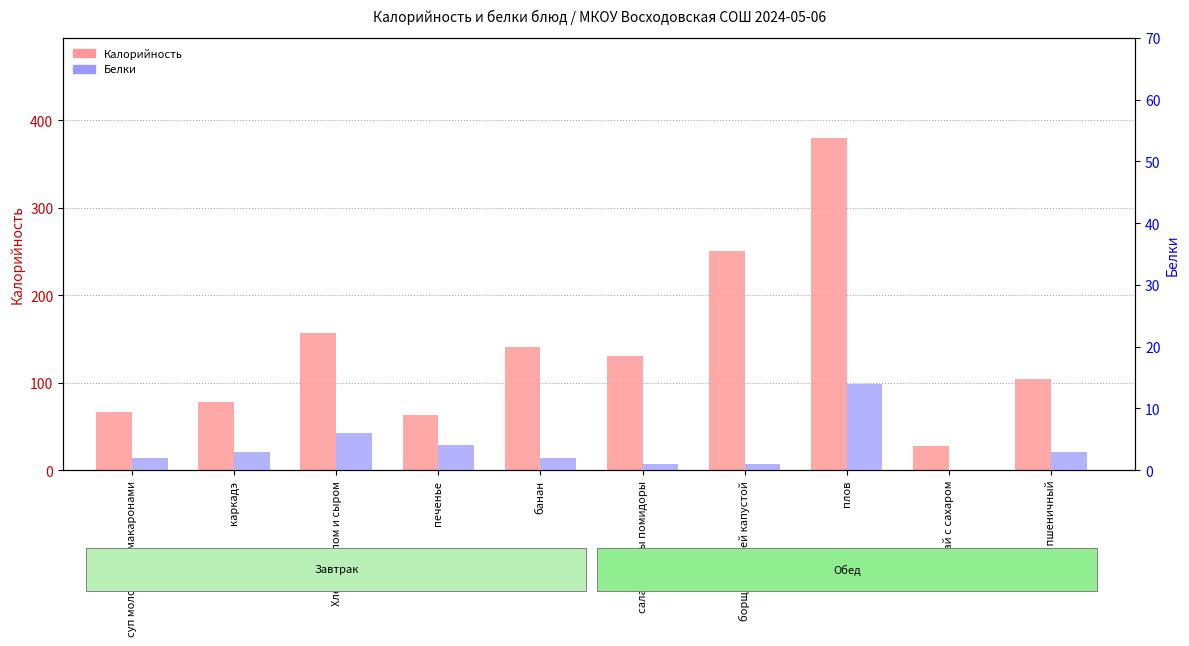

What is the sum of the Калорийность values at хлеб пшеничный and Хлеб с маслом и сыром?

261